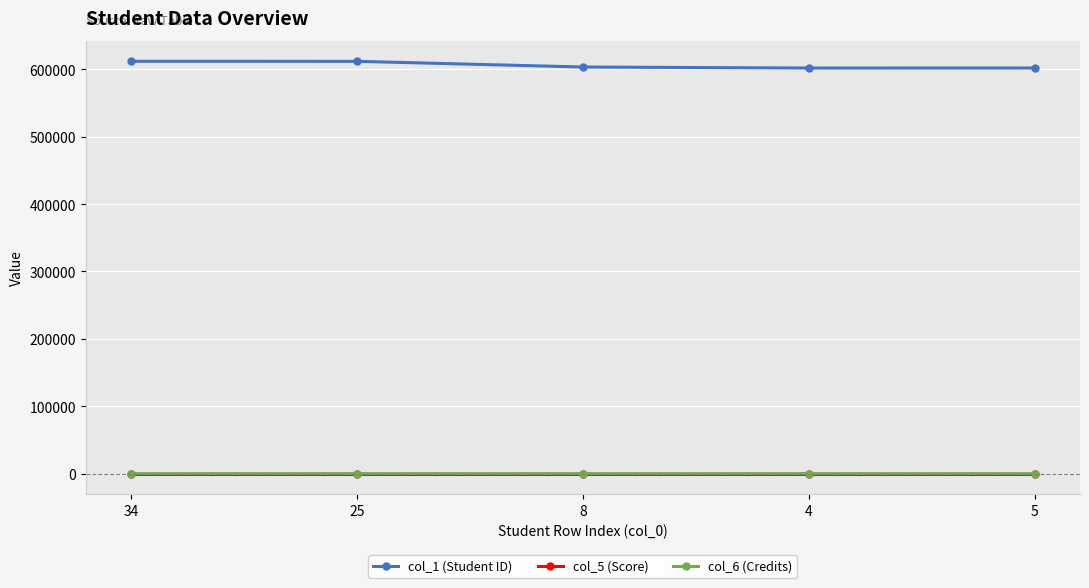

True or false: col_5 (Score) and col_1 (Student ID) cross at least once.

False